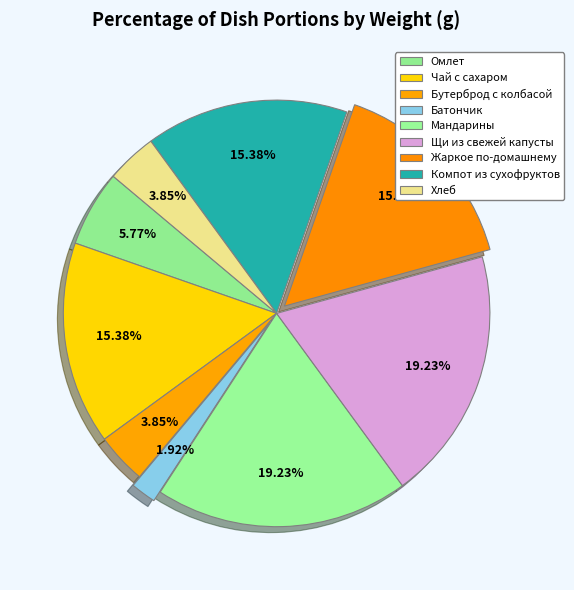

Is there a majority slice in this chart?

No